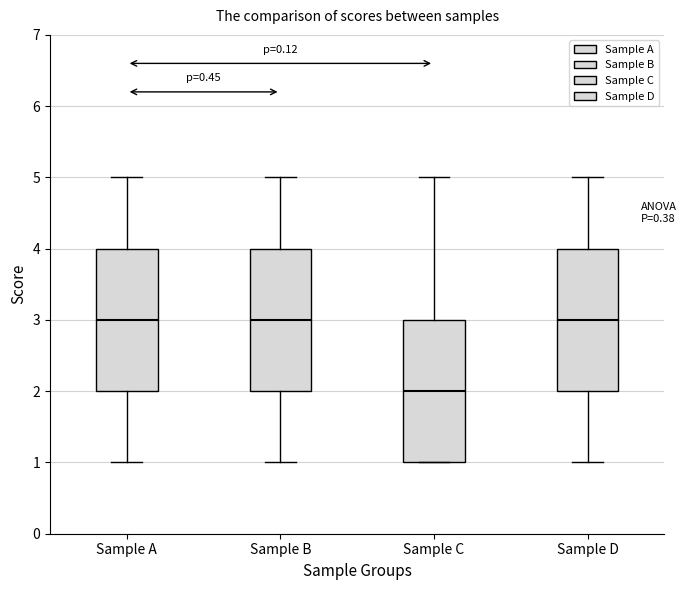

Where does the median line of the box for Sample D sit on the y-axis? The values are not printed on the chart, so give them approximately, as read against the axis.

3